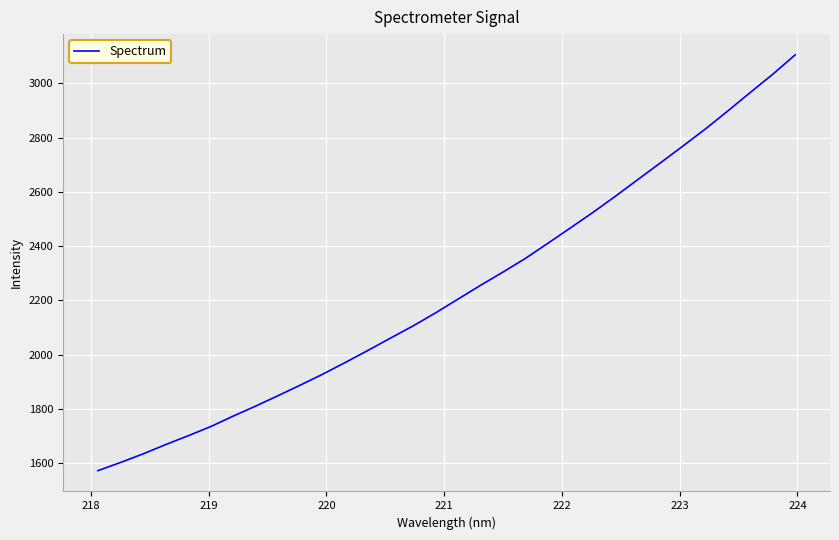

What is the maximum value shown in the chart?

3105.4